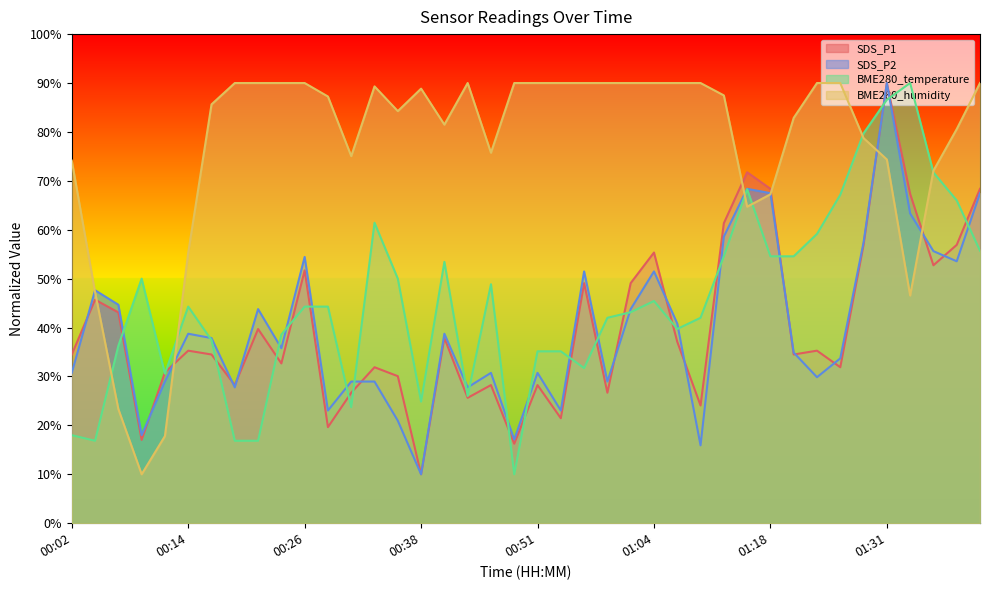

What is the total value across all series at 00:46?

183.6